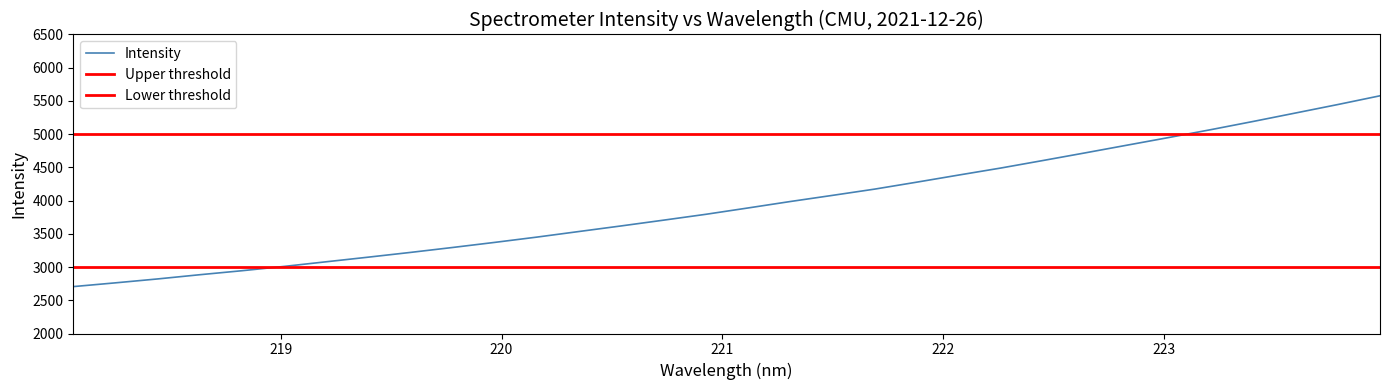

How many data points are above 3889?

16